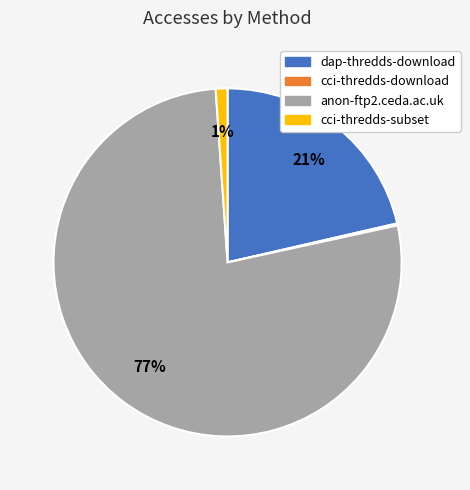

Which category accounts for the majority?

anon-ftp2.ceda.ac.uk